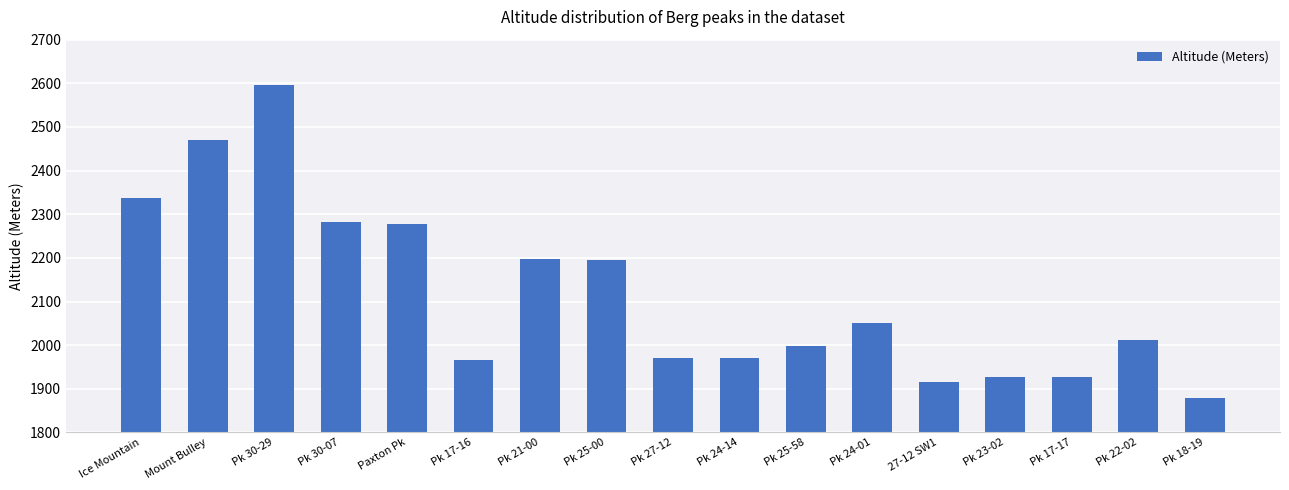

What is the sum of all values?

35970